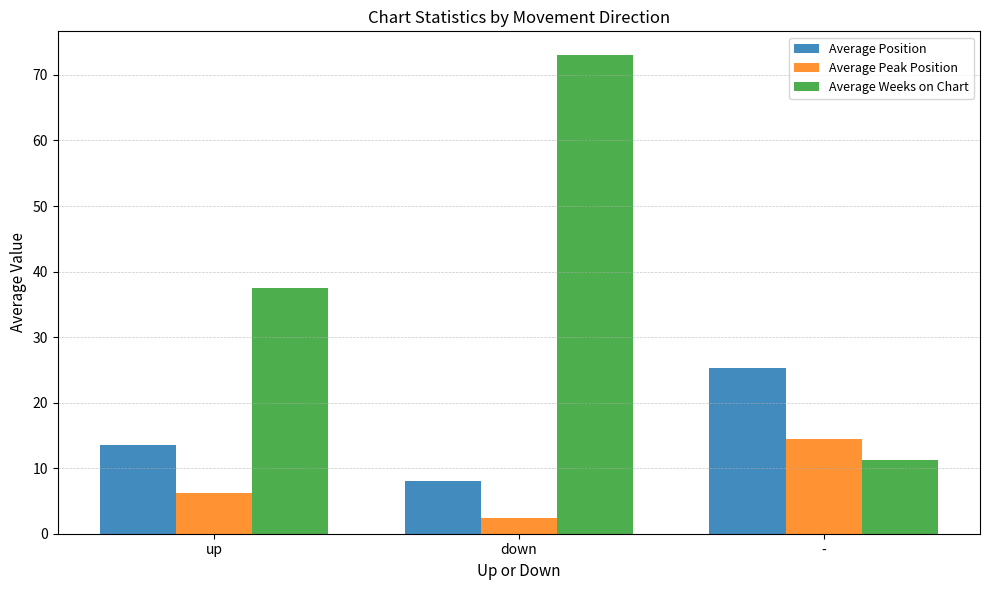

Which series has the largest total across all categories?

Average Weeks on Chart